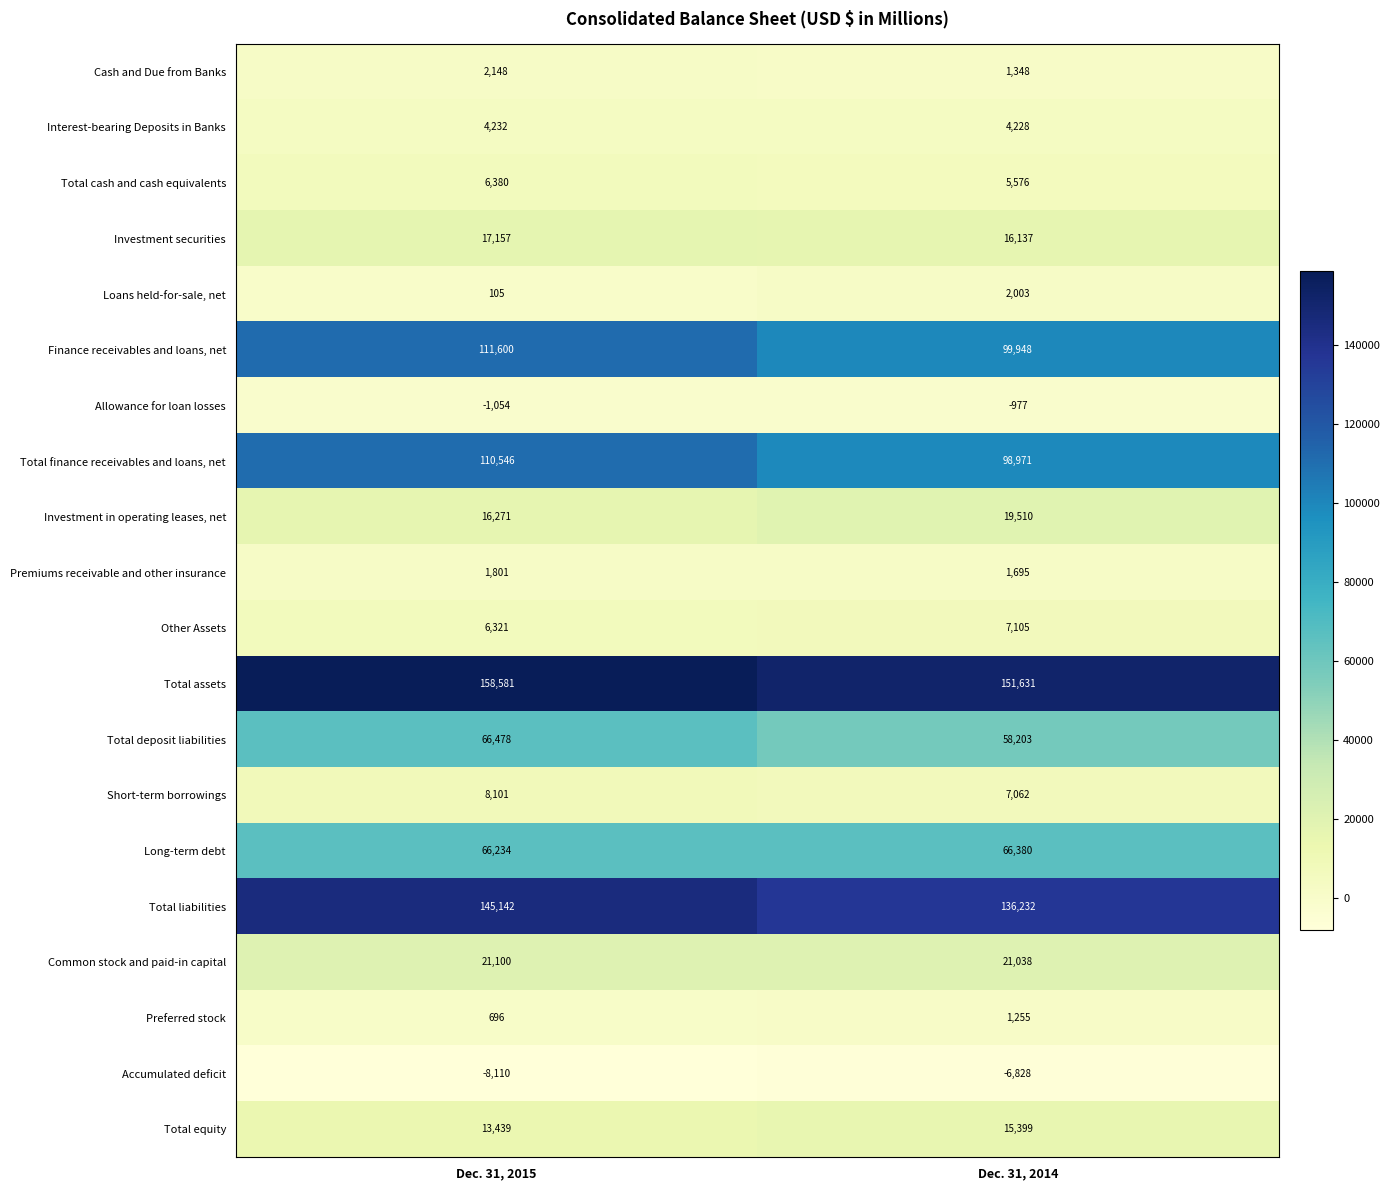

At how many categories does at least one series exceed 6839?

2